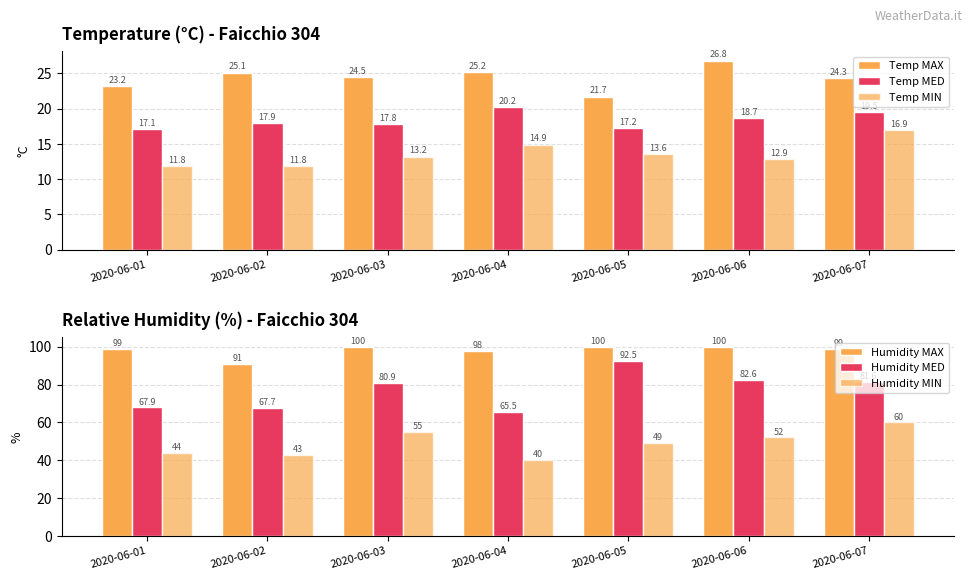

What are all the series names shown in the legend?

Temp MAX, Temp MED, Temp MIN, Humidity MAX, Humidity MED, Humidity MIN